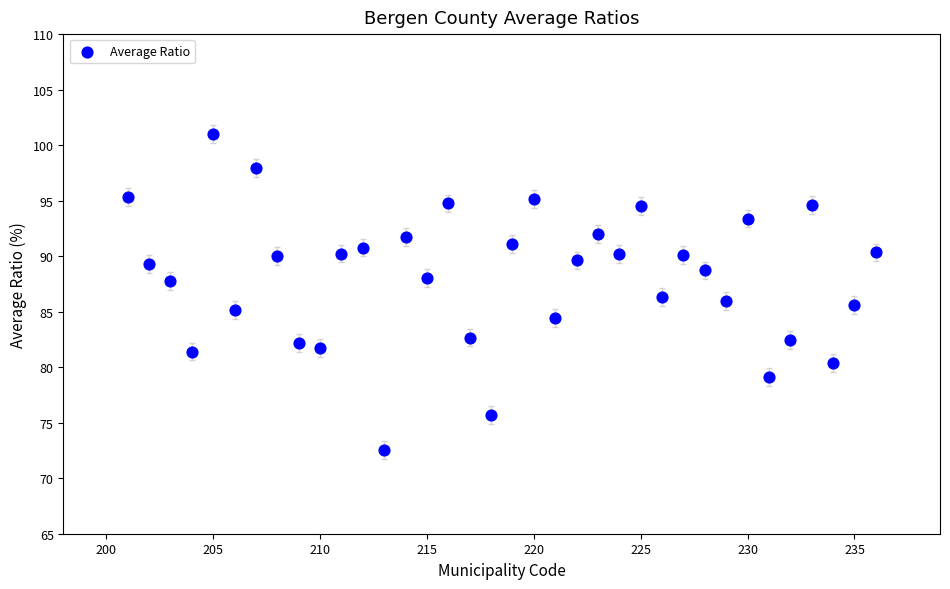

What is the range of X values (max minus min)?

35.0